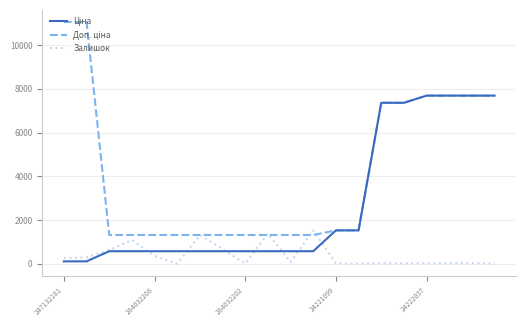

Is this an area chart (filled region under the line)?

No